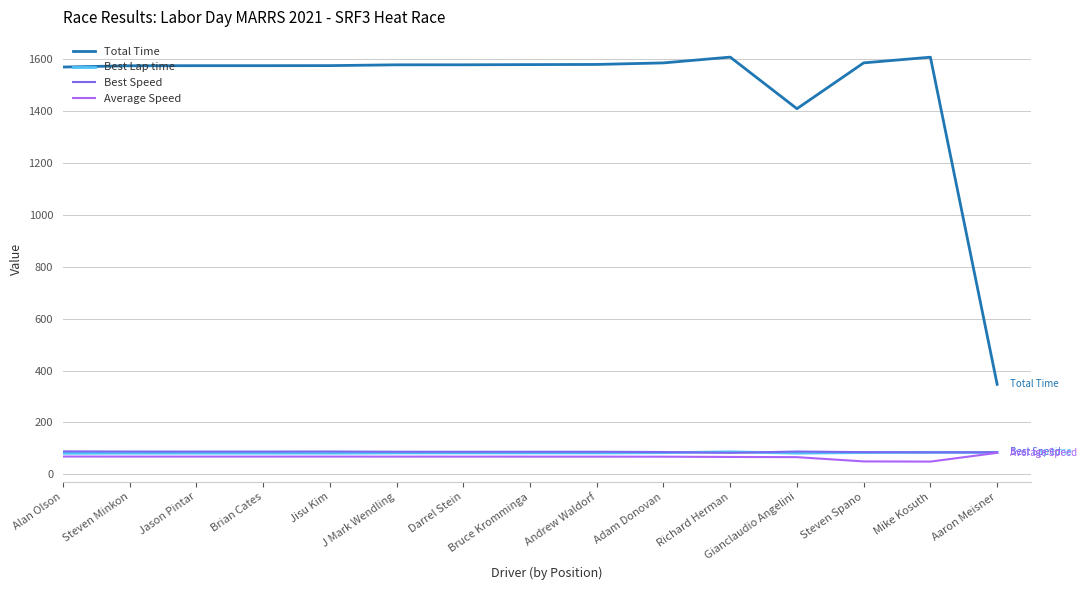

Count the number of data series in this chart.

4